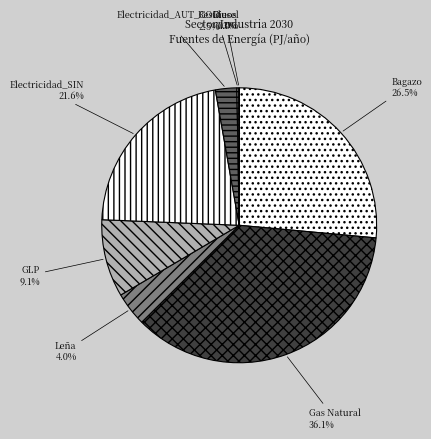

Which has a higher value, Gas Natural or GLP?

Gas Natural